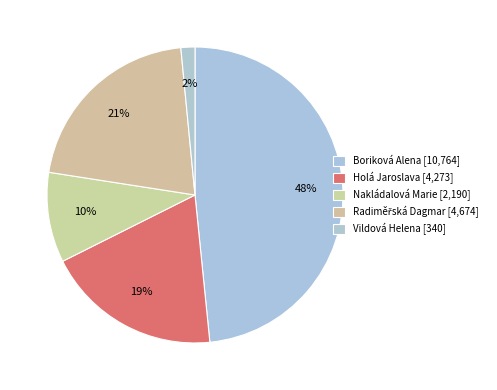

What is the largest slice in the pie chart?

Boriková Alena